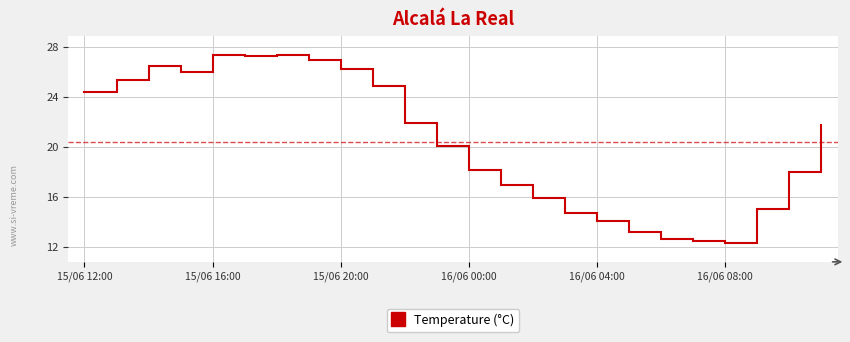

What is the difference between the maximum and minimum values?

15.1